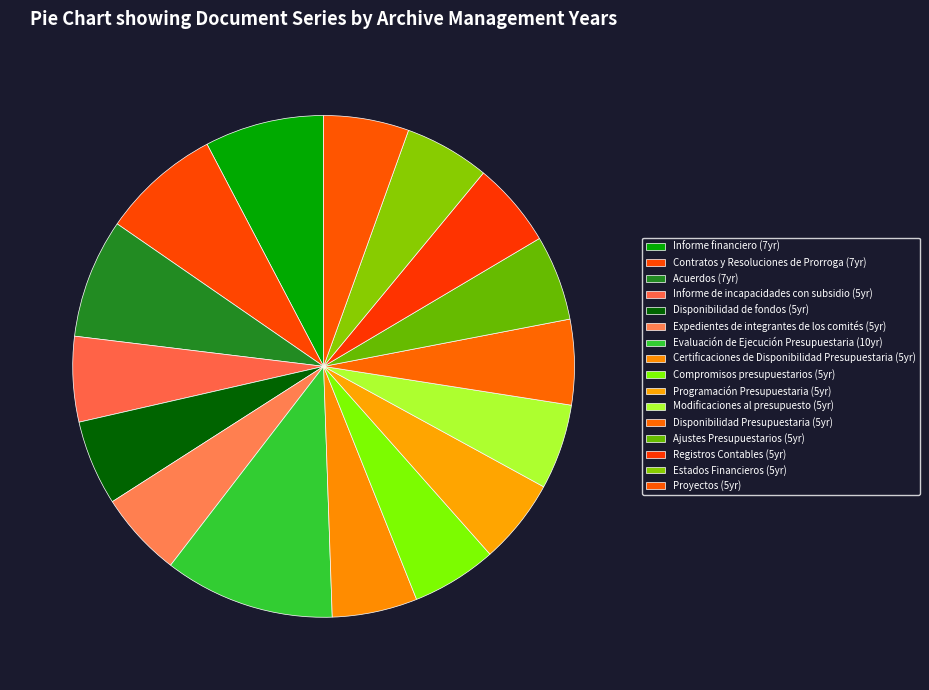

Combined, what portion of the pie is Modificaciones al presupuesto and Disponibilidad Presupuestaria?

11.0%